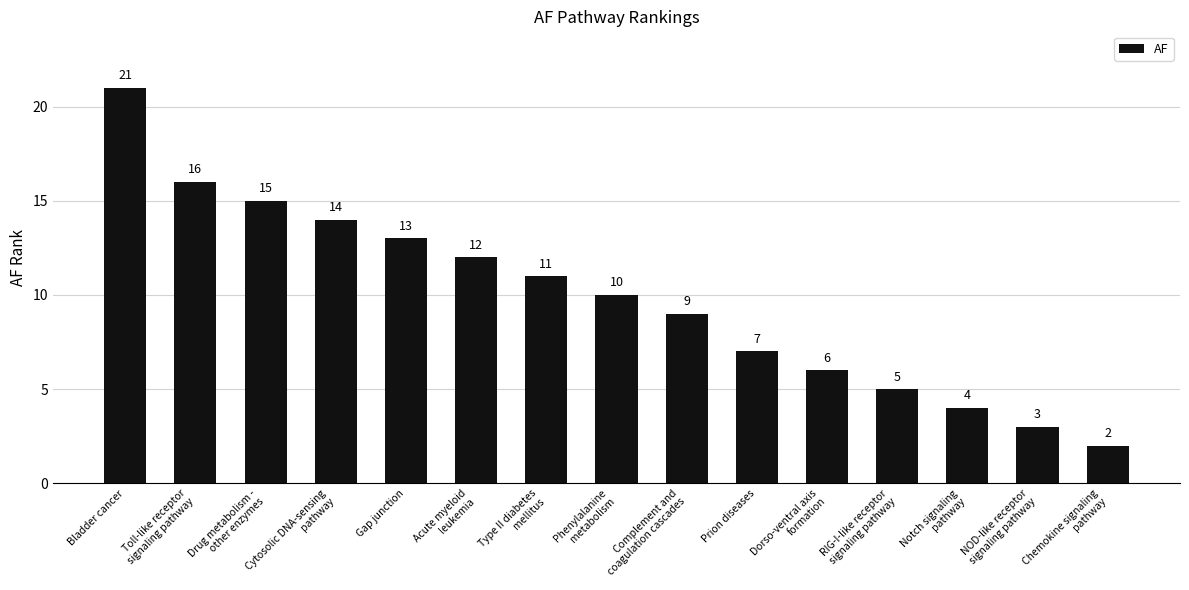

Reading right to left, transcribe all the data shown in this chart.

Chemokine signaling
pathway=2	NOD-like receptor
signaling pathway=3	Notch signaling
pathway=4	RIG-I-like receptor
signaling pathway=5	Dorso-ventral axis
formation=6	Prion diseases=7	Complement and
coagulation cascades=9	Phenylalanine
metabolism=10	Type II diabetes
mellitus=11	Acute myeloid
leukemia=12	Gap junction=13	Cytosolic DNA-sensing
pathway=14	Drug metabolism -
other enzymes=15	Toll-like receptor
signaling pathway=16	Bladder cancer=21